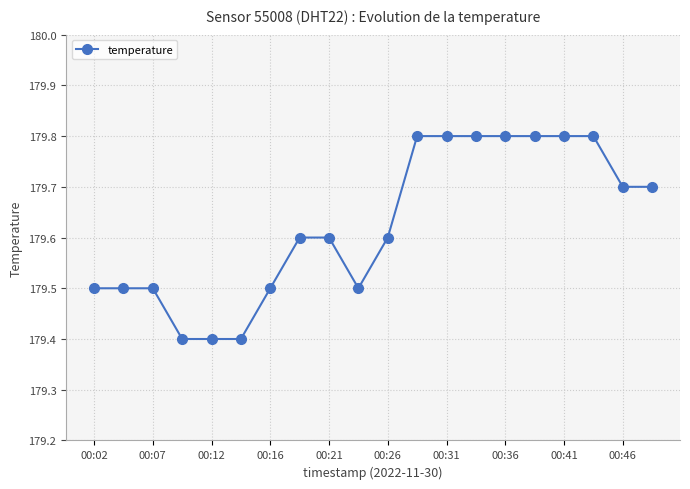

What is the sum of all values?

3592.5